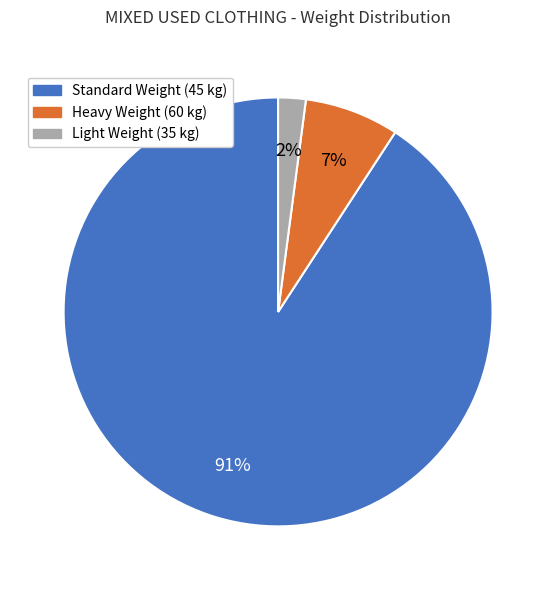

Is there any slice that represents more than half of the pie?

Yes